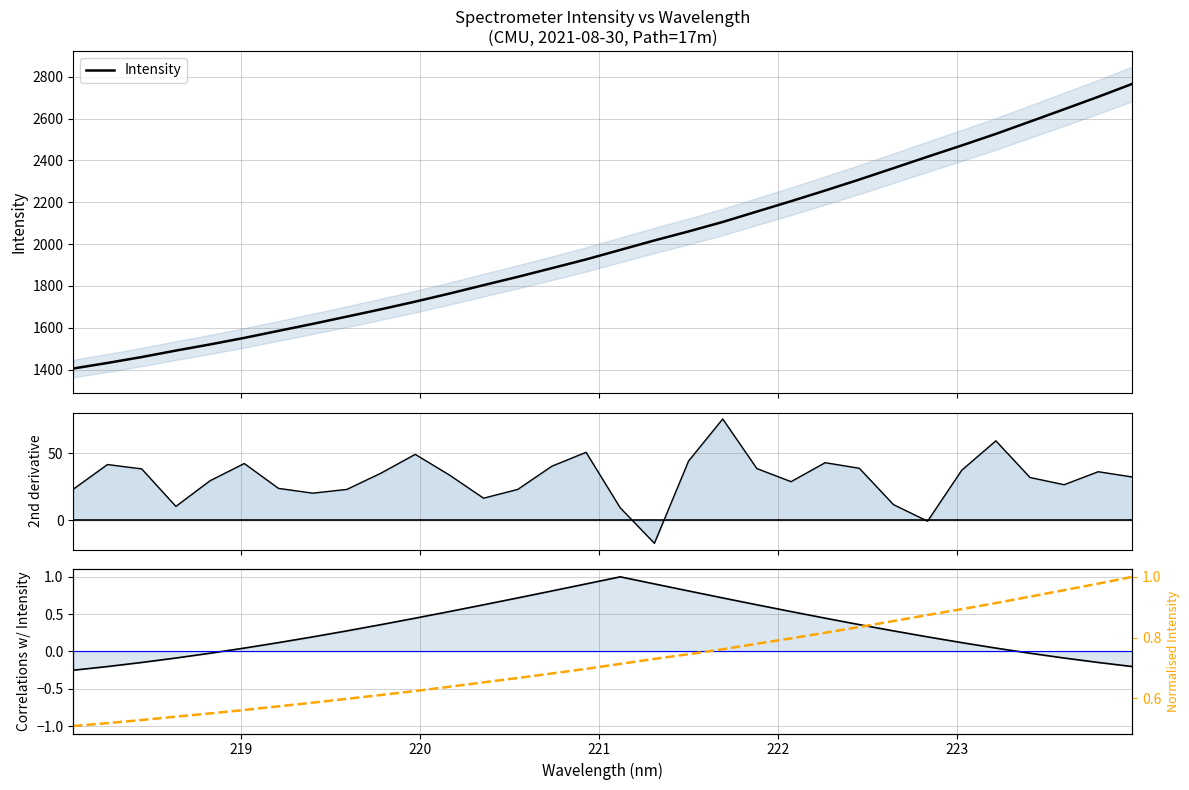

What is the lowest value of the Intensity series?

1405.8